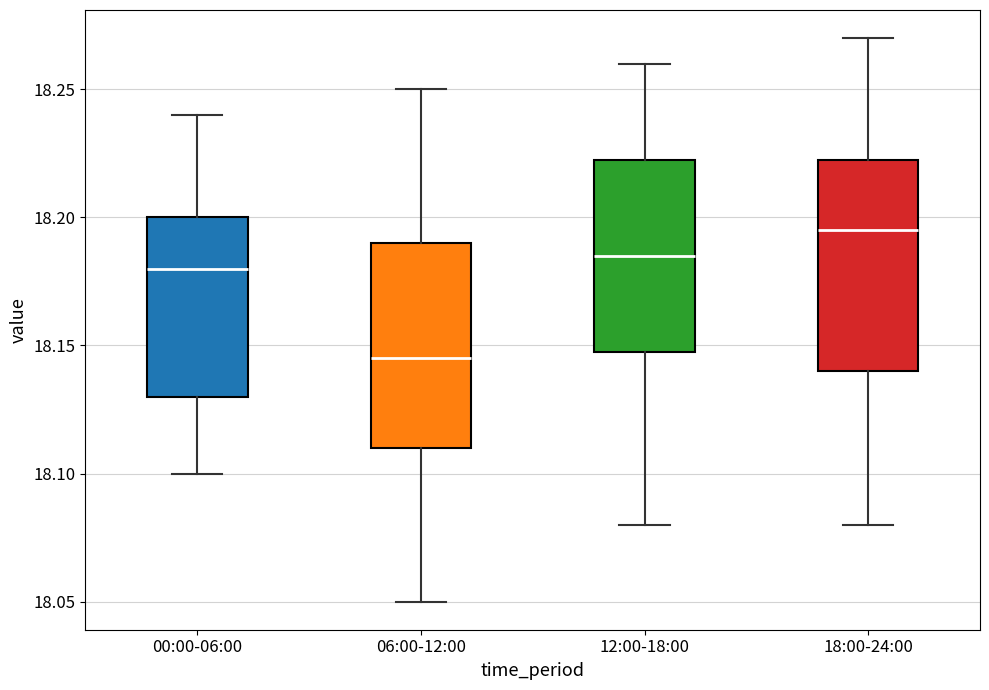

Which box's median line is the highest?

18:00-24:00